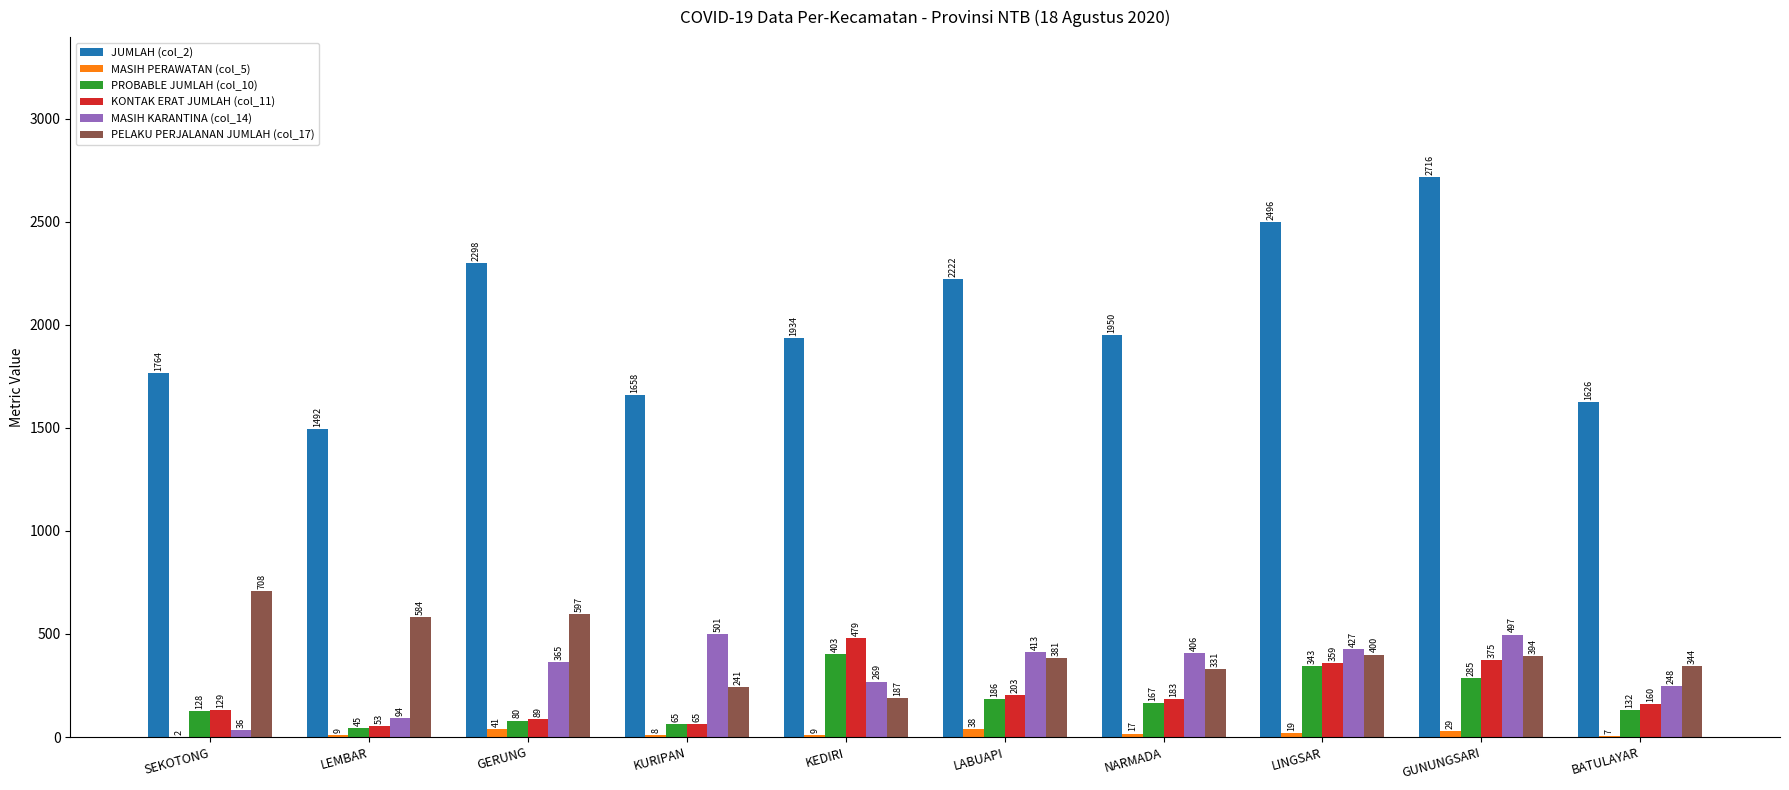

Is it true that MASIH PERAWATAN (col_5) equals 41 at GERUNG?

True